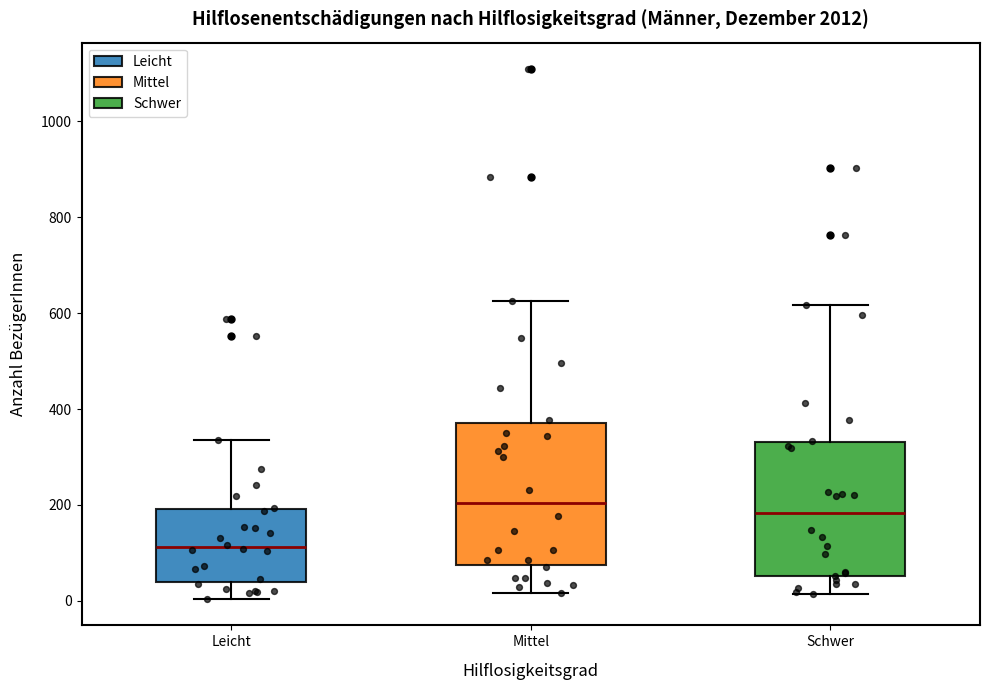

Where does the lower whisker of the box for Leicht end on the y-axis? The values are not printed on the chart, so give them approximately, as read against the axis.

0